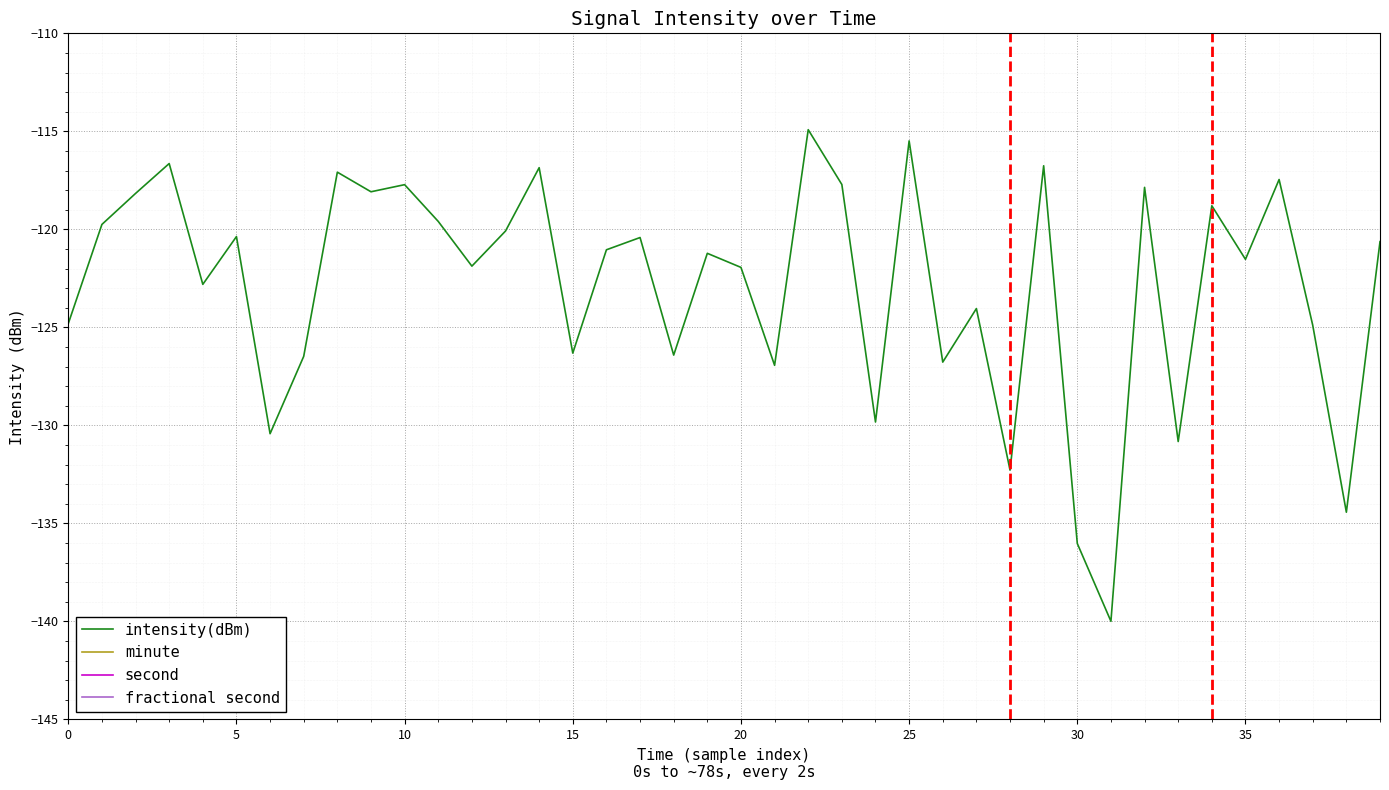

What is the lowest value of the intensity(dBm) series?

-140.0